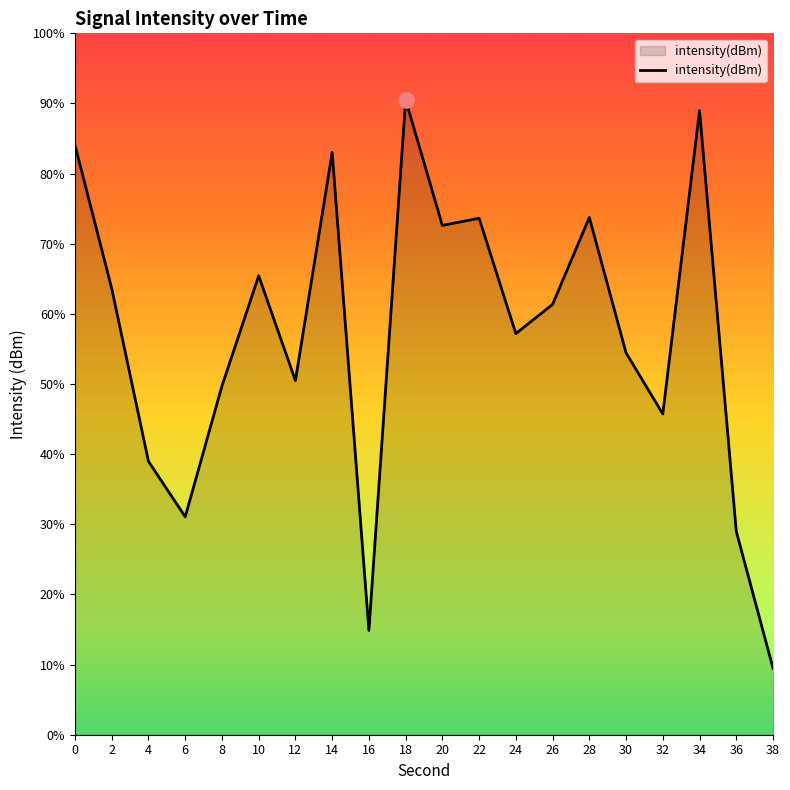

Which has a higher value, 18 or 14?

18